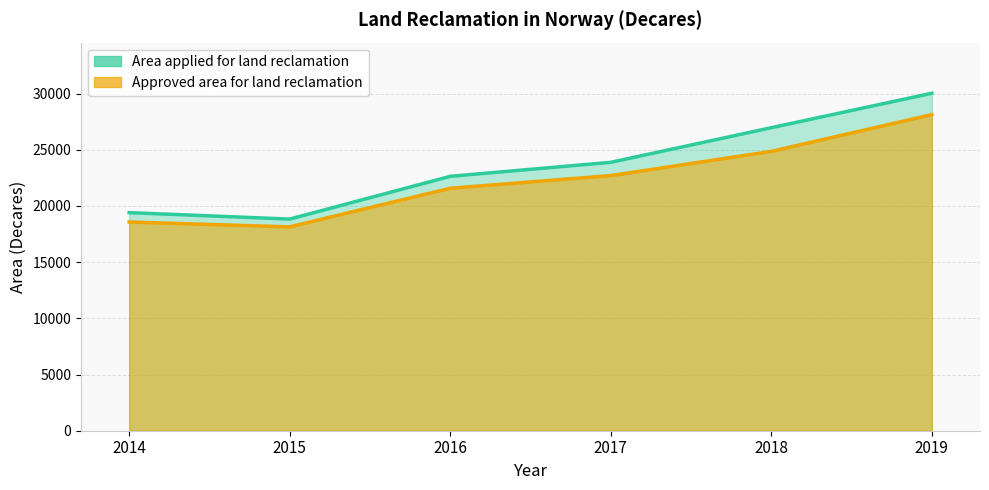

Reading left to right, transcribe all the data shown in this chart.

Area applied for land reclamation: 2014=19405	2015=18832	2016=22636	2017=23883	2018=26964	2019=30029
Approved area for land reclamation: 2014=18572	2015=18139	2016=21575	2017=22702	2018=24855	2019=28128